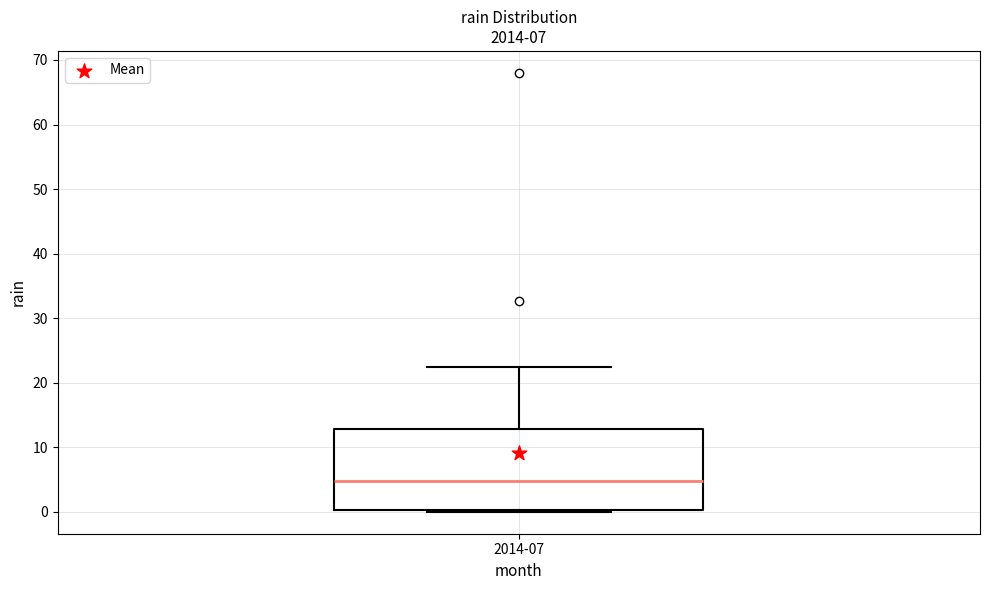

Transcribe this box plot: give where the median line is, the range the box spans, and where the two whiskers end, as read against the y-axis. The values are not printed on the chart, so give them approximately, as read against the axis.

median 5, box 0 to 13, whiskers 0 to 22